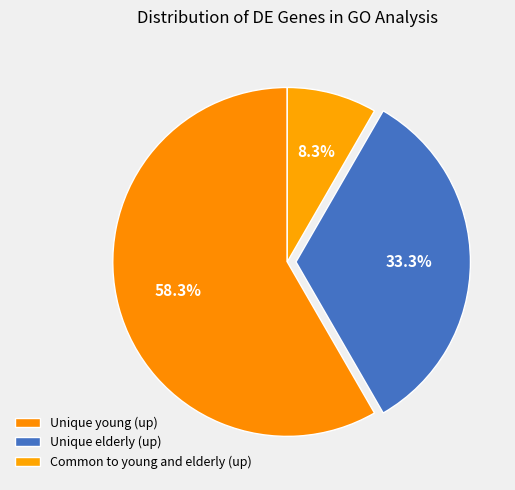

How many segments does this pie chart have?

3